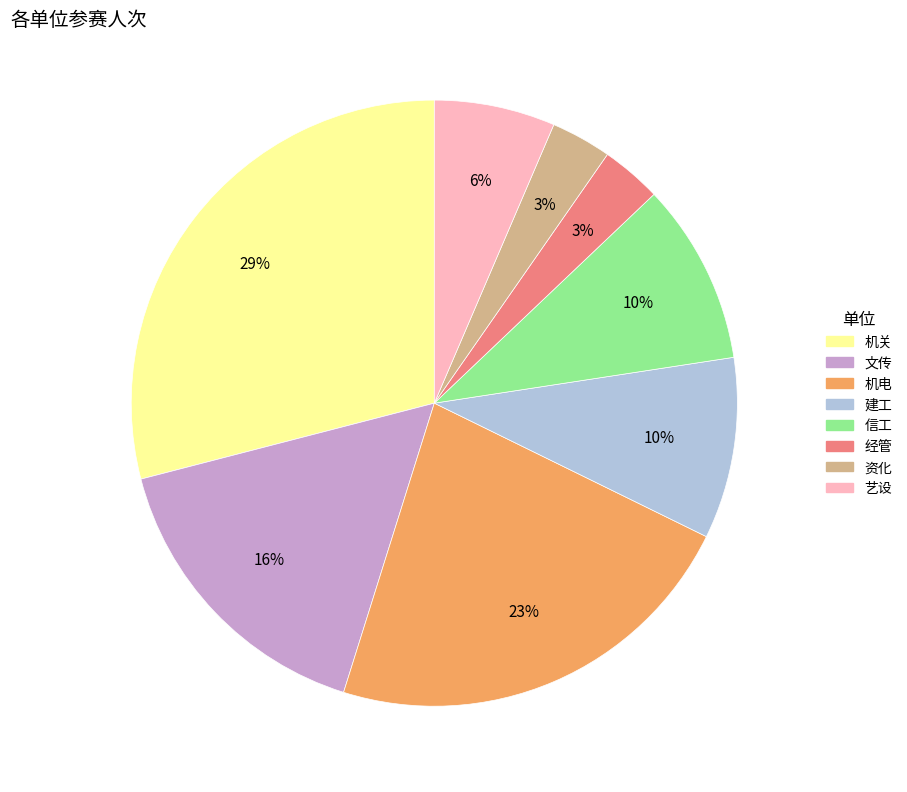

Does any single category account for the majority?

No